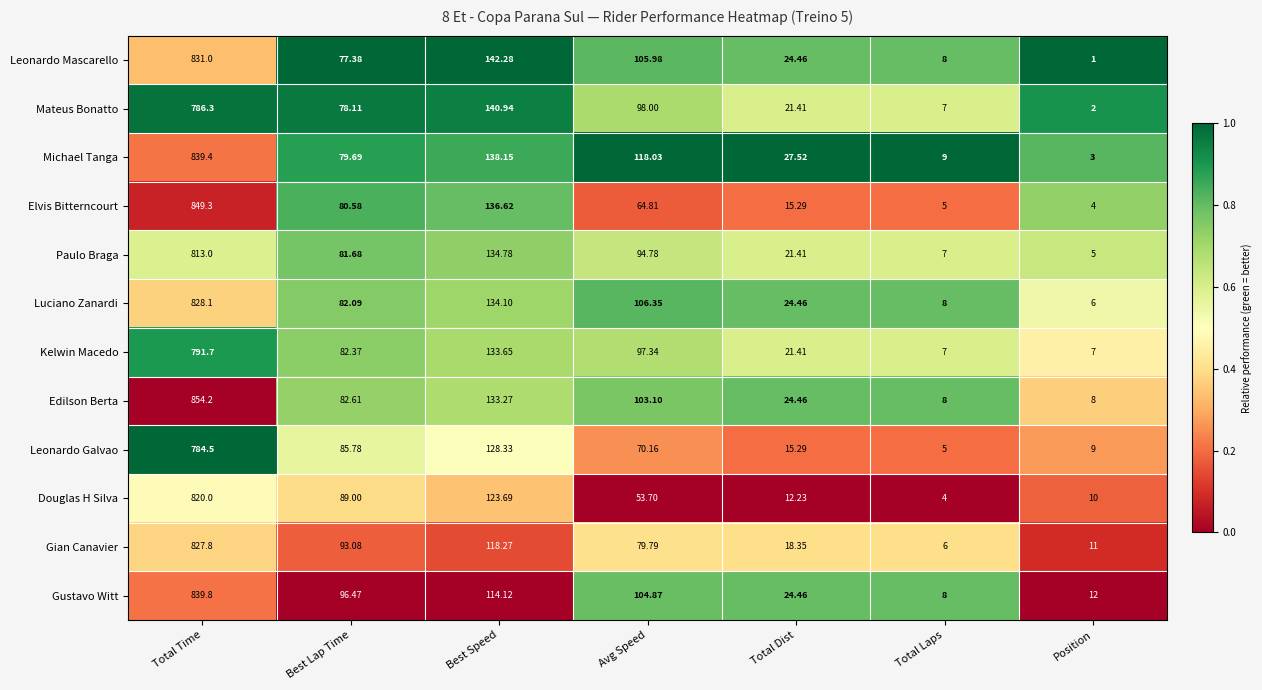

Is the value of Michael Tanga at Total Dist greater than the value of Edilson Berta at Best Speed?

No